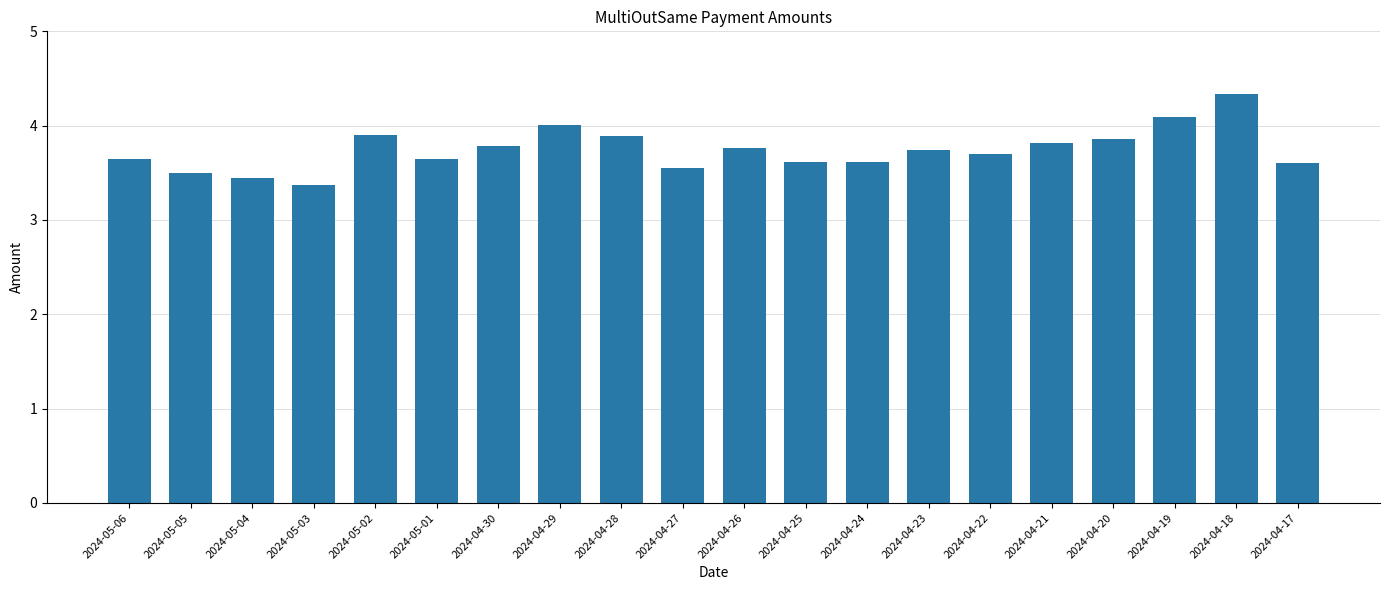

What is the ratio of the value at 2024-04-23 to the value at 2024-04-28?

1.0